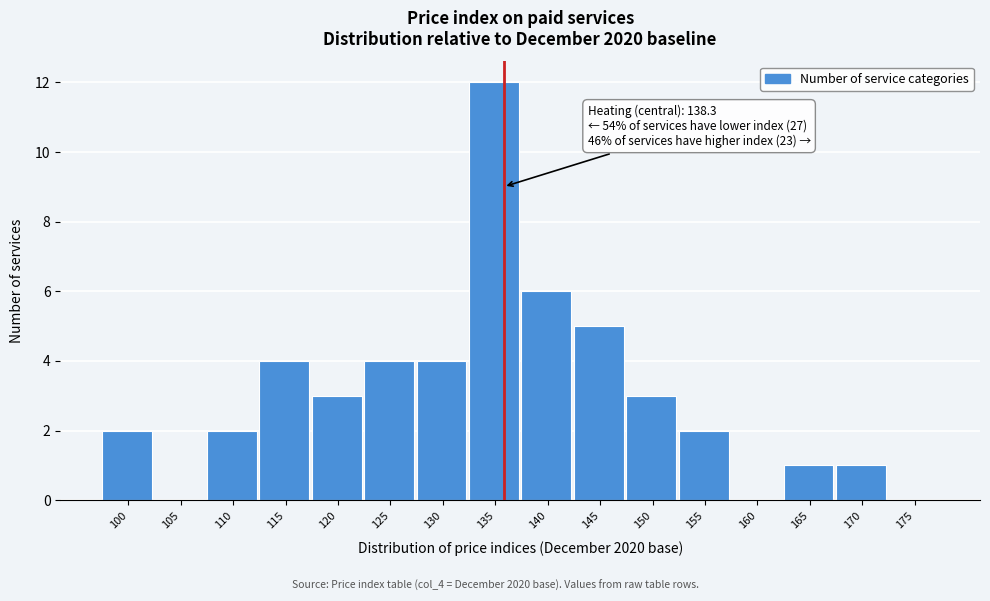

Reading right to left, list all the values displayed in this chart.

175=0	170=1	165=1	160=0	155=2	150=3	145=5	140=6	135=12	130=4	125=4	120=3	115=4	110=2	105=0	100=2